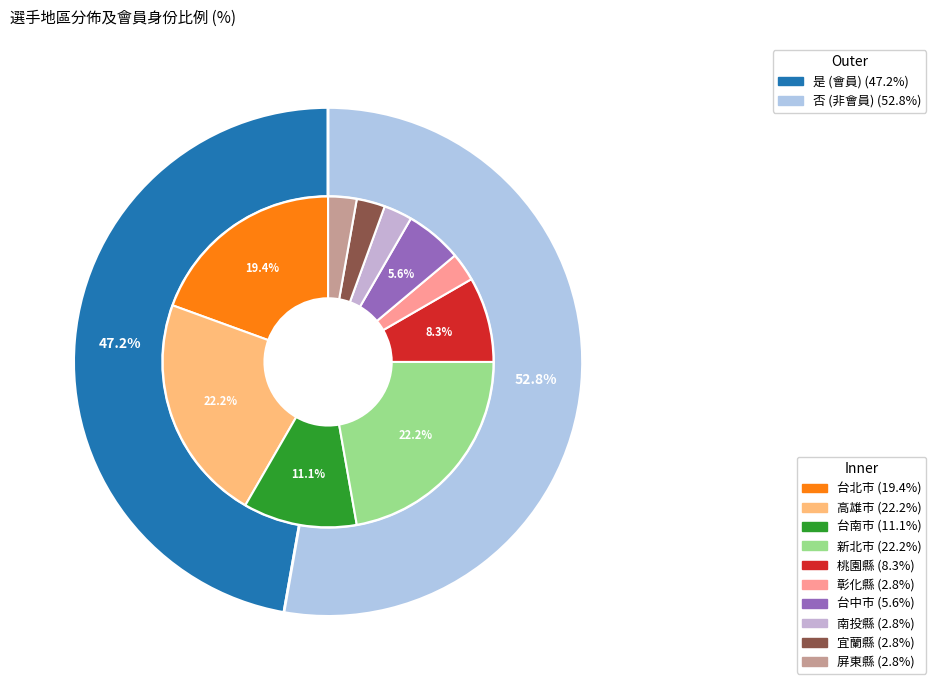

To the nearest percent, what portion does 南投縣 represent?

3%